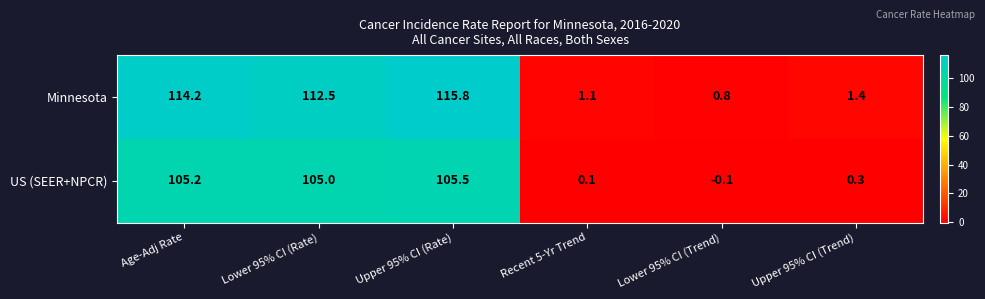

Reading left to right, list all the values displayed in this chart.

Minnesota: 114.2	112.5	115.8	1.1	0.8	1.4
US (SEER+NPCR): 105.2	105.0	105.5	0.1	-0.1	0.3